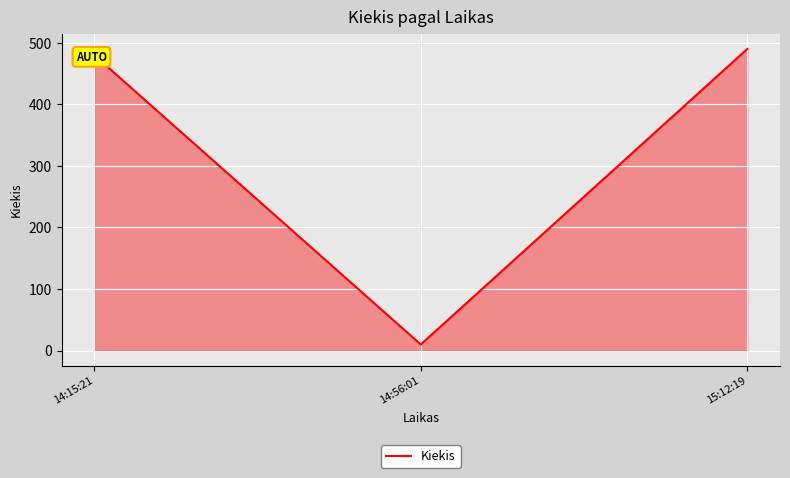

What is the ratio of the value at 15:12:19 to the value at 14:15:21?

1.0